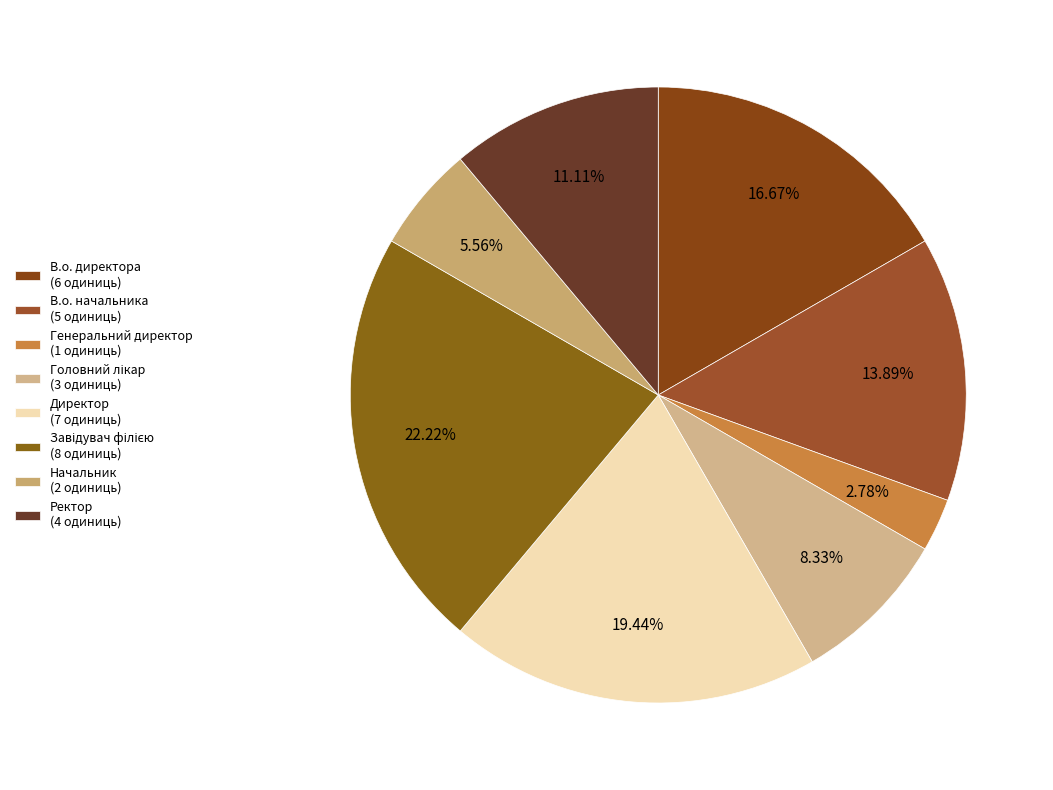

To the nearest percent, what portion does Головний лікар represent?

8%